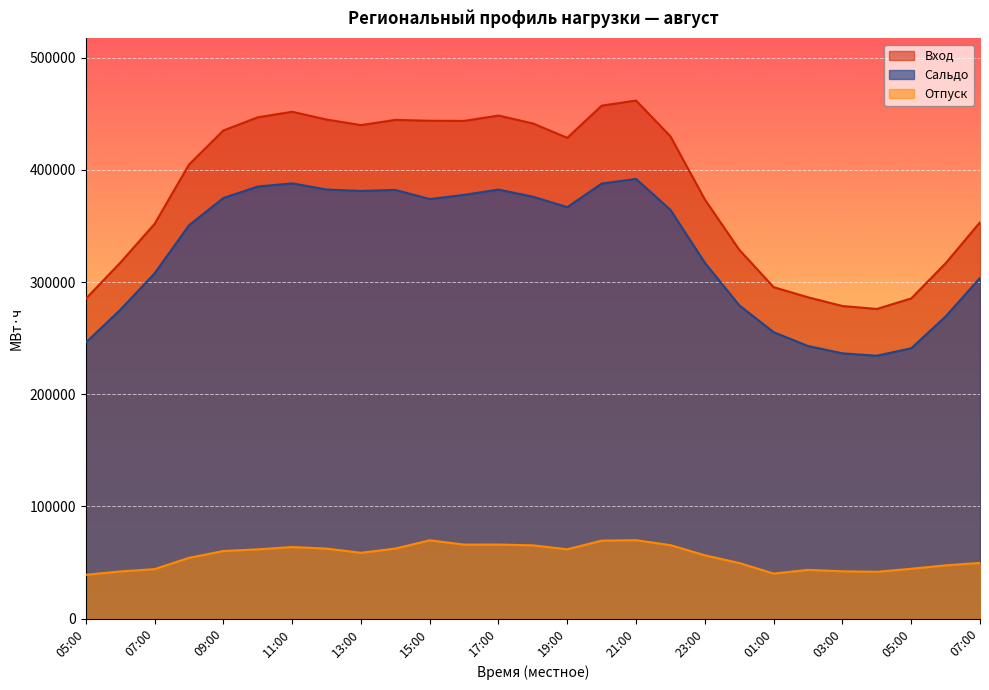

What is the sum of the Сальдо values at 15:00 and 14:00?

756136.4